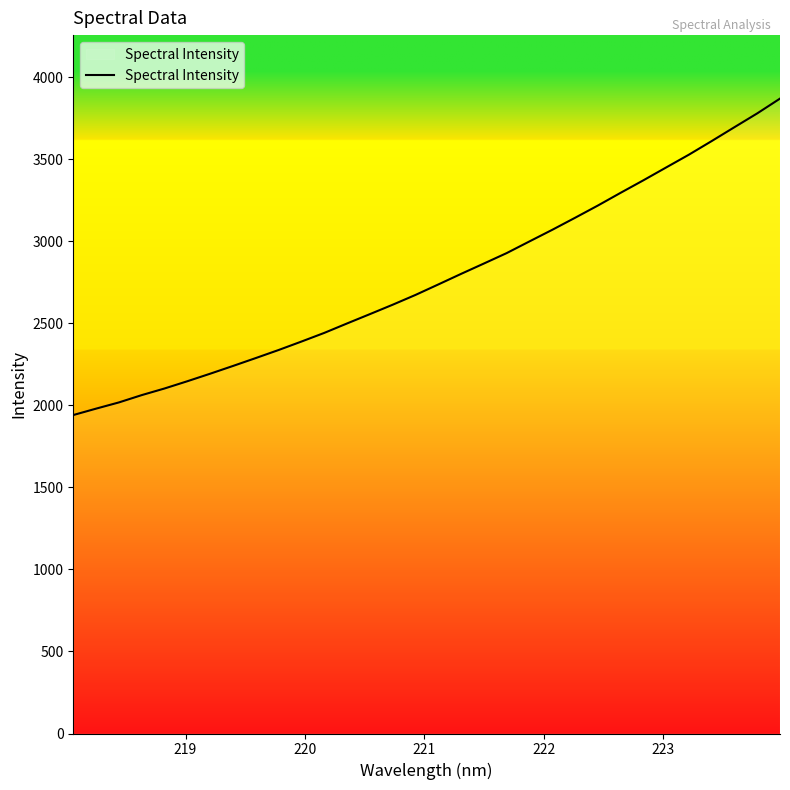

What is the greatest value displayed?

3869.5